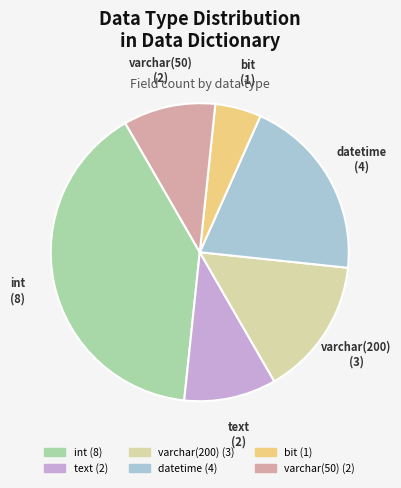

Is there a majority slice in this chart?

No